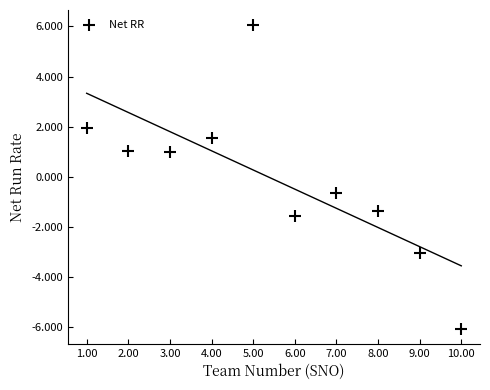

What Y value in the scatter plot is closest to 0?

-0.6